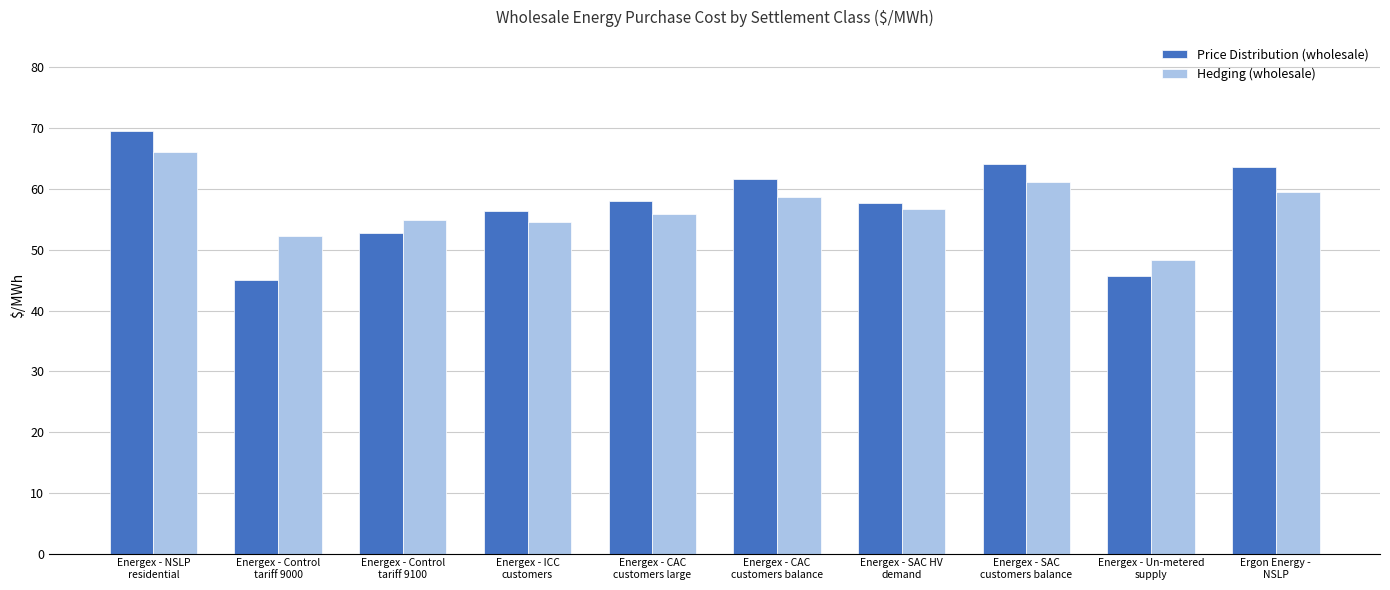

How many groups of bars are there?

10